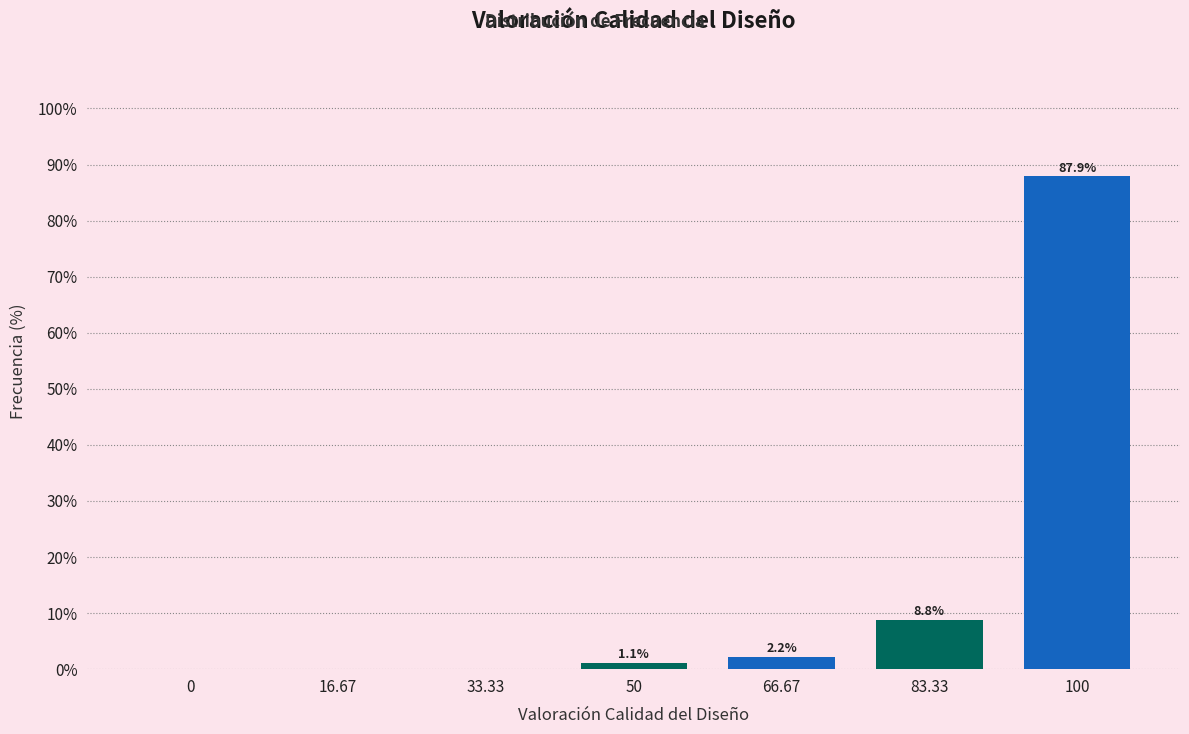

Reading left to right, list all the values displayed in this chart.

0=0.0	16.67=0.0	33.33=0.0	50=1.1	66.67=2.2	83.33=8.8	100=87.9